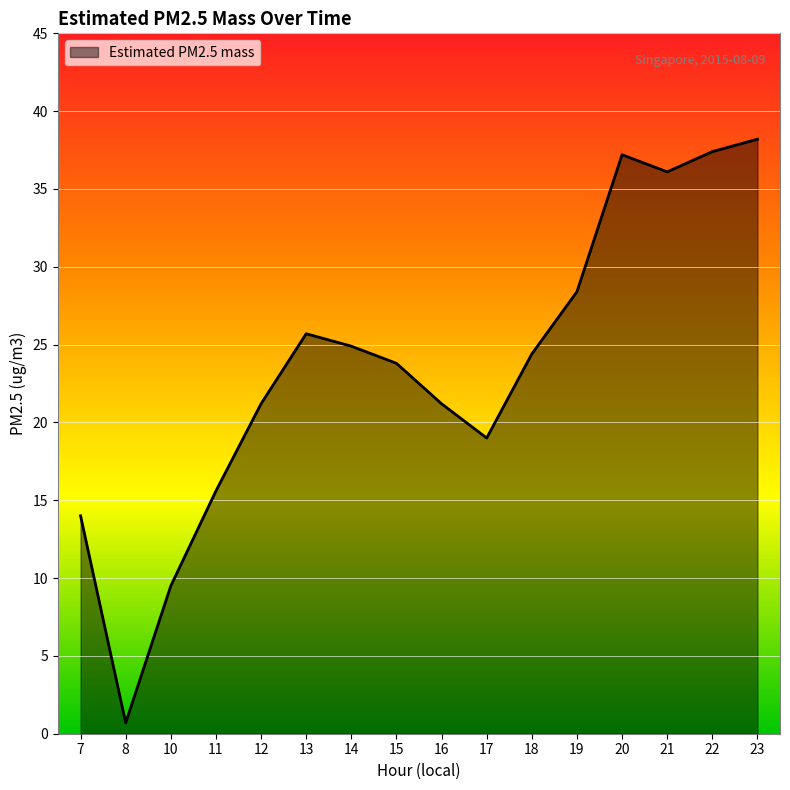

True or false: there are more than 1 points higher than both neighbors.

True